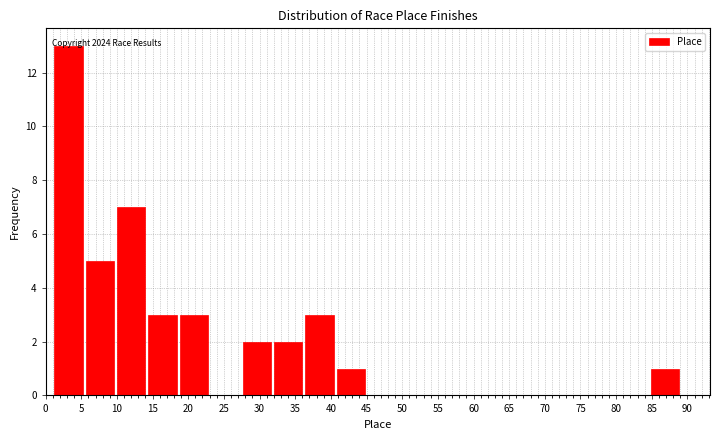

Which range on the x-axis has the tallest bar?

1.0 to 5.4